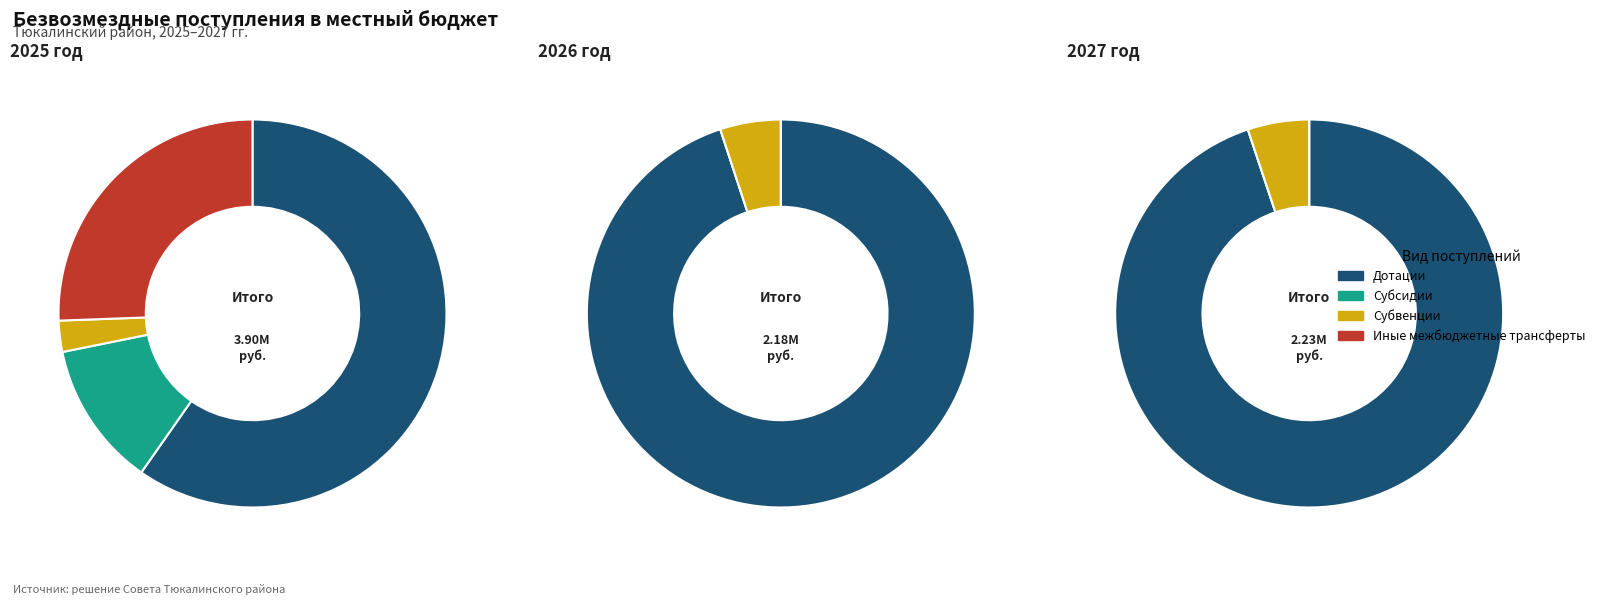

The 0 slice represents 99% of the pie. True or false?

False